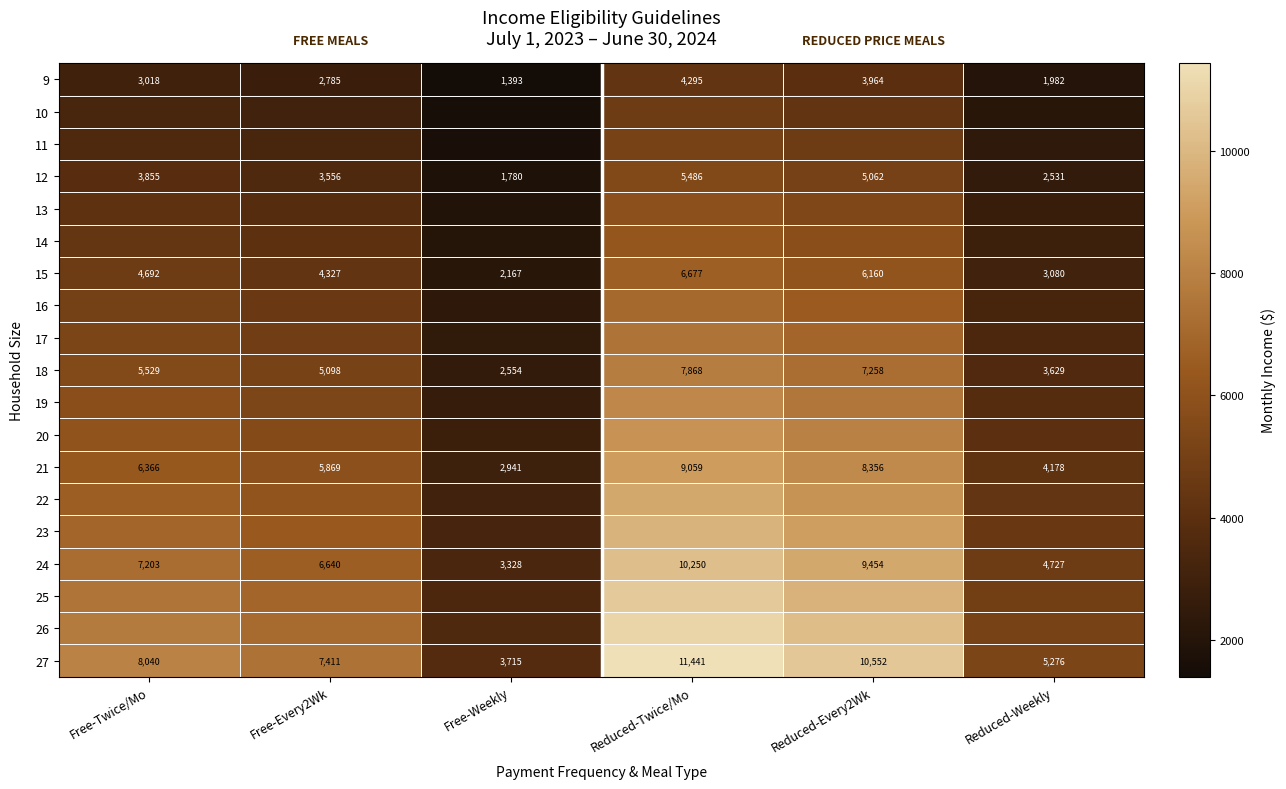

What is the minimum value for 18?

2554